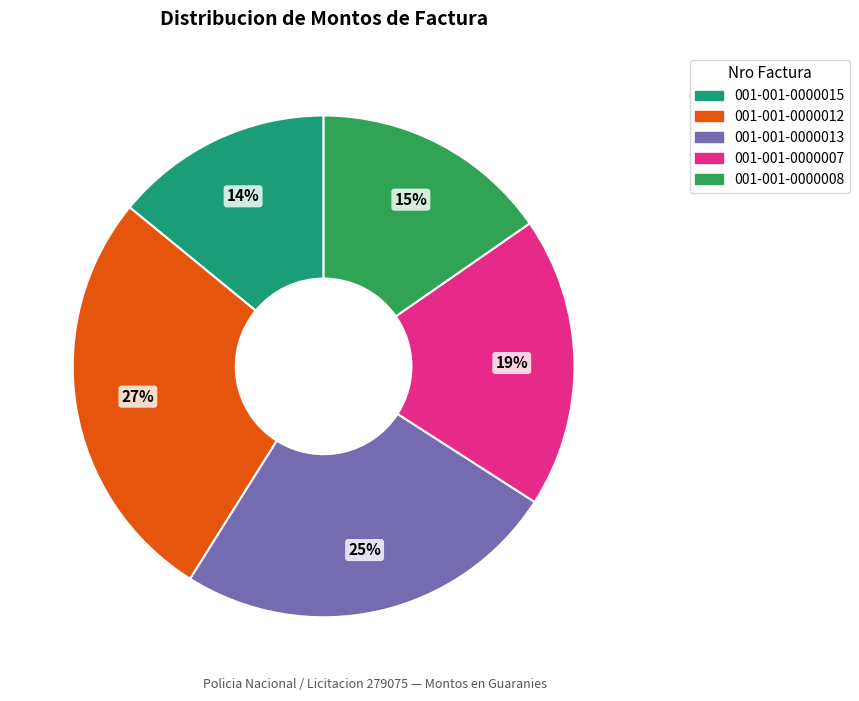

What percentage is the 001-001-0000007 slice, to the nearest percent?

19%